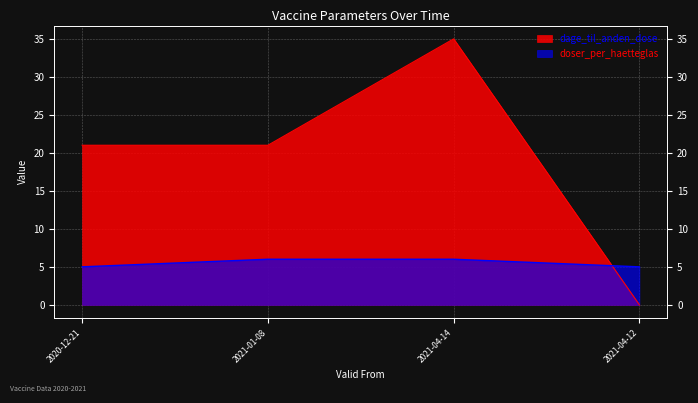

Reading left to right, extract all data points from this chart.

dage_til_anden_dose: 21	21	35	0
doser_per_haetteglas: 5	6	6	5